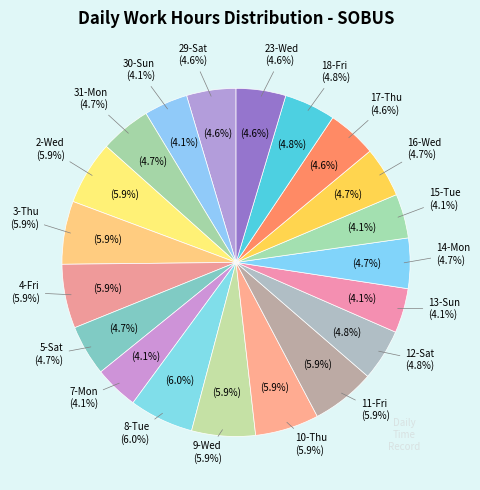

The 31-Mon slice represents 5% of the pie. True or false?

True